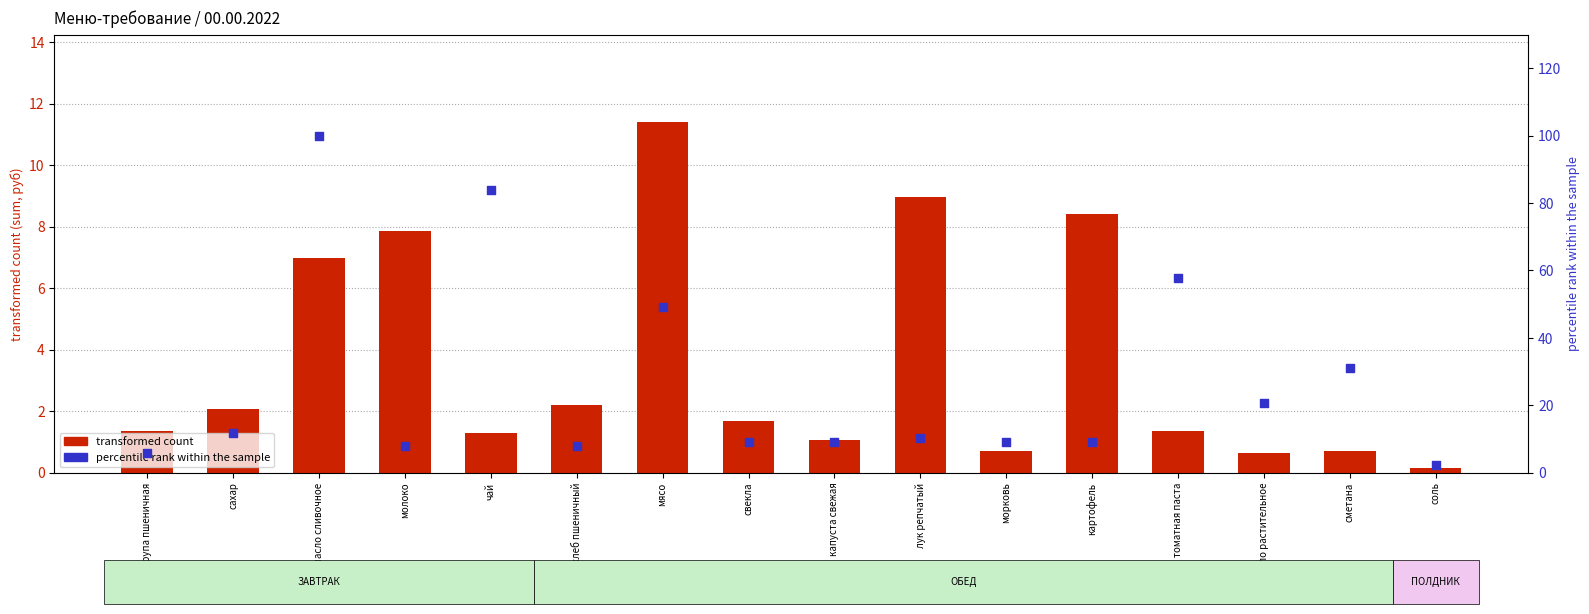

Which series contains the lowest Y value?

transformed count